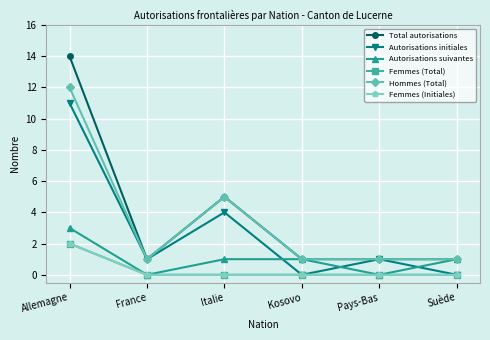

Is this an area chart (filled region under the line)?

No